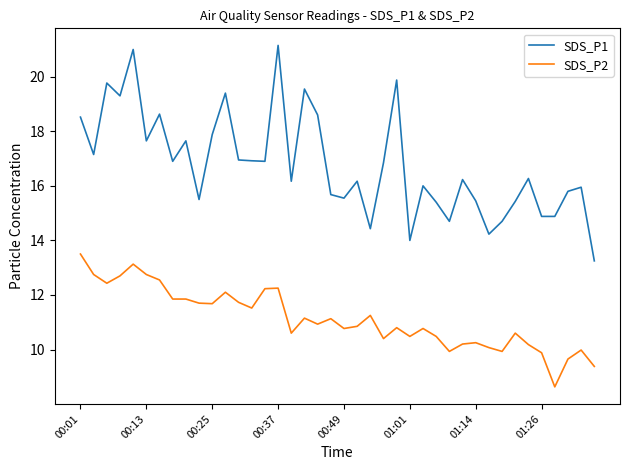

At how many categories does at least one series exceed 13?

40